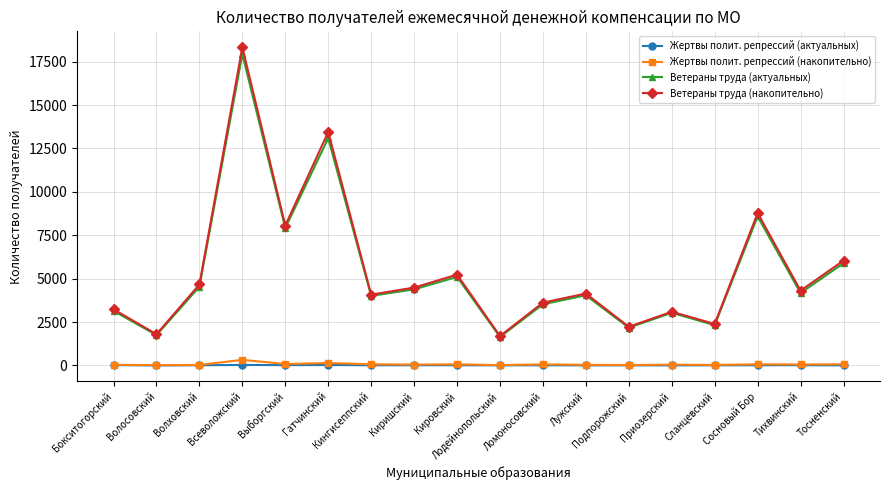

True or false: Жертвы полит. репрессий (актуальных) and Ветераны труда (актуальных) intersect in this chart.

False